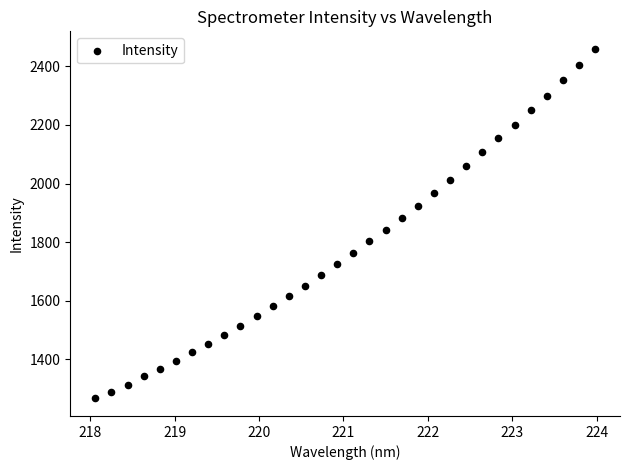

What is the range of X values (max minus min)?

5.9